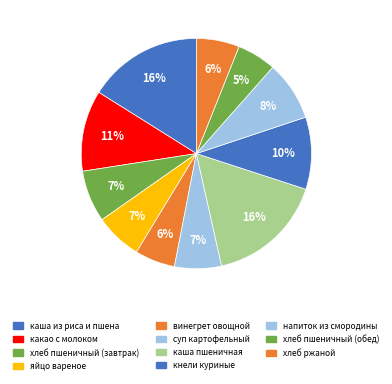

How many slices are in this pie chart?

11